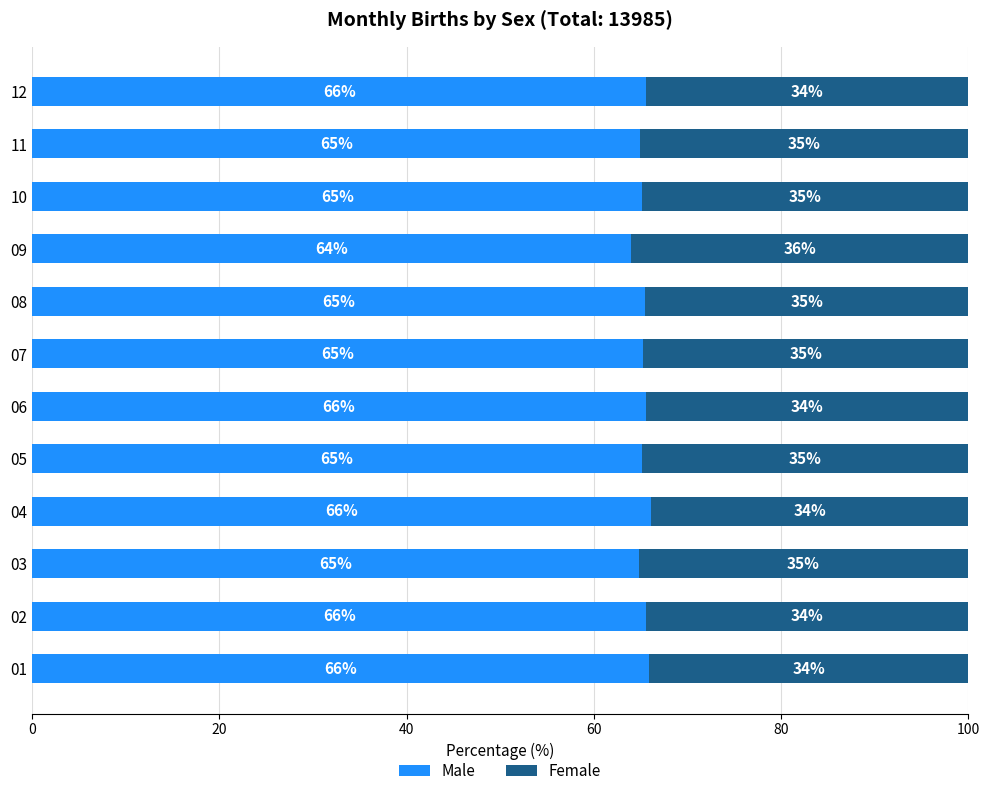

At which label does Male reach its peak?

04